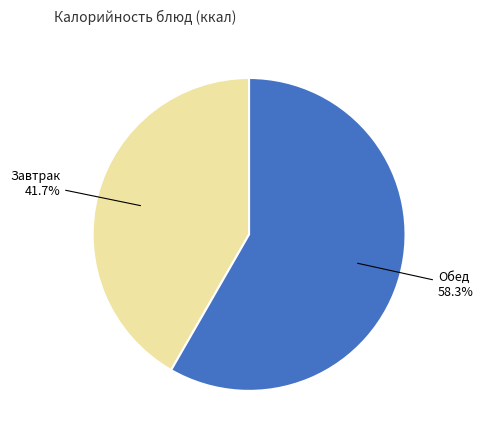

Is there any slice that represents more than half of the pie?

Yes